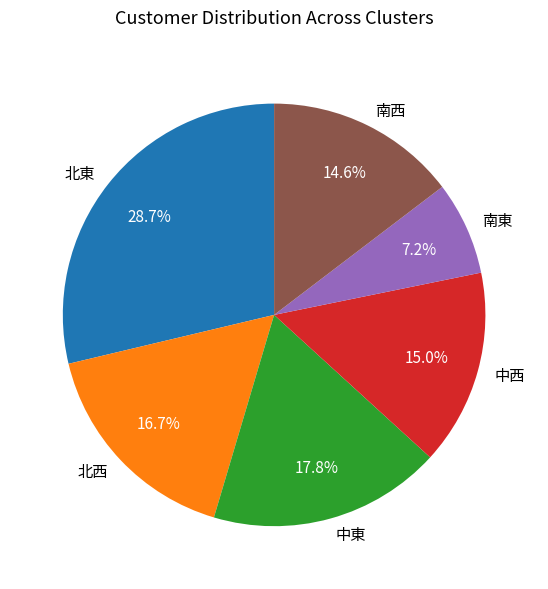

The 南東 slice represents 7% of the pie. True or false?

True